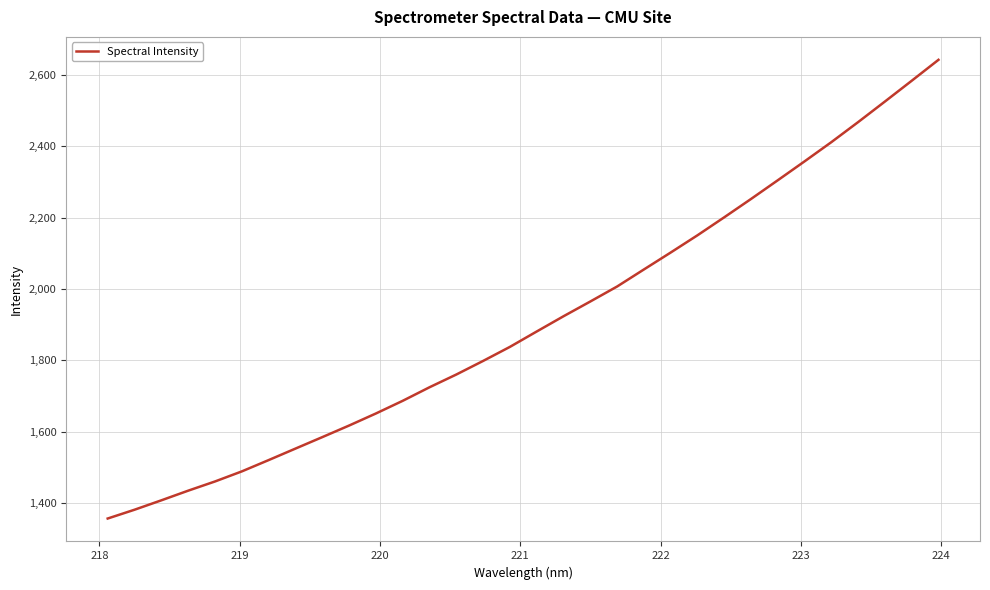

What is the maximum value shown in the chart?

2642.4